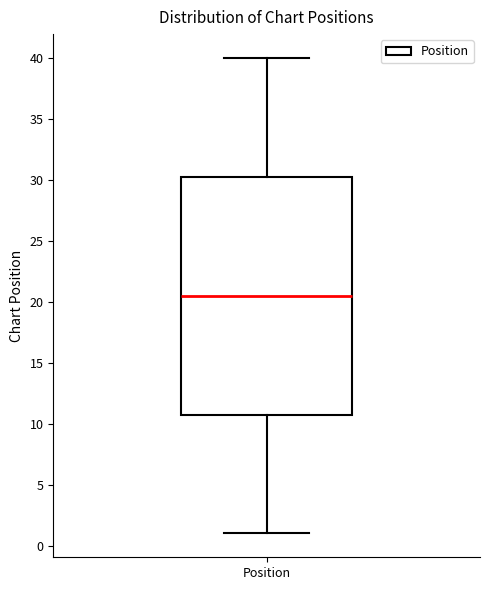

Transcribe this box plot: give where the median line is, the range the box spans, and where the two whiskers end, as read against the y-axis. The values are not printed on the chart, so give them approximately, as read against the axis.

median 20.5, box 11.0 to 30.5, whiskers 1.0 to 40.0